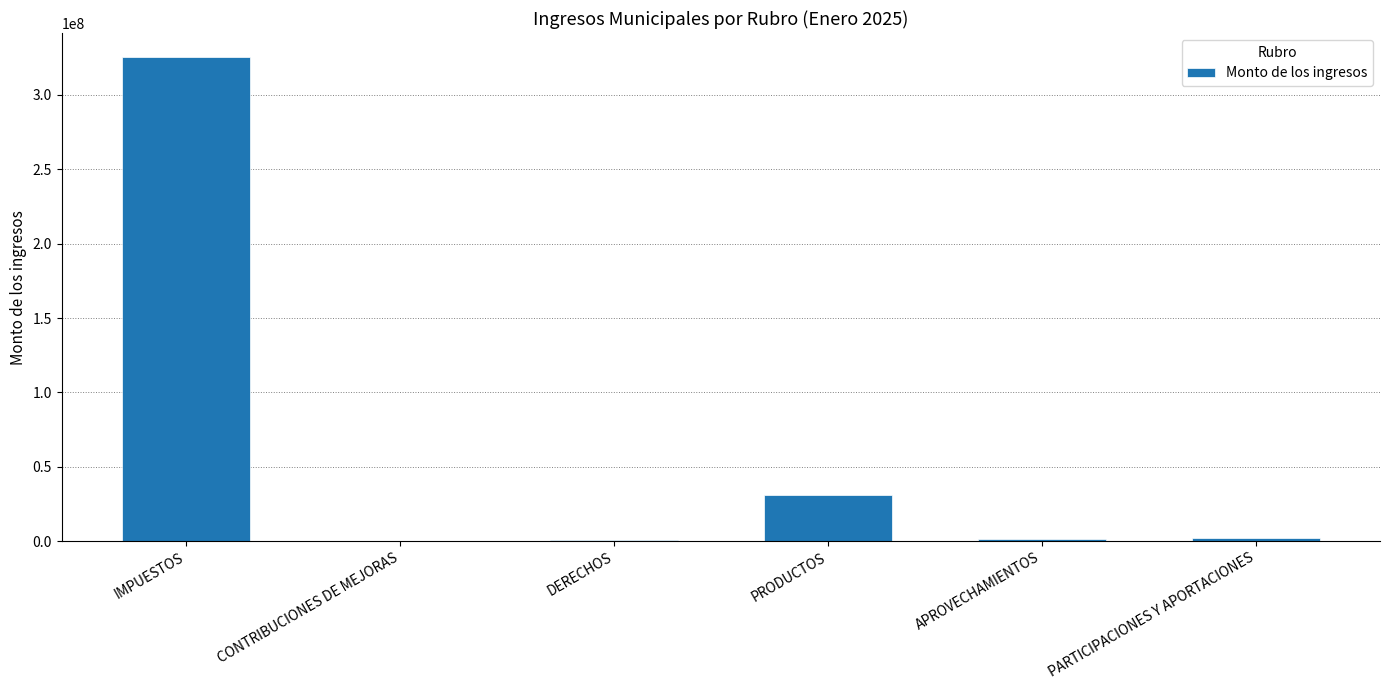

What is the sum of the values at IMPUESTOS and CONTRIBUCIONES DE MEJORAS?

325271397.9